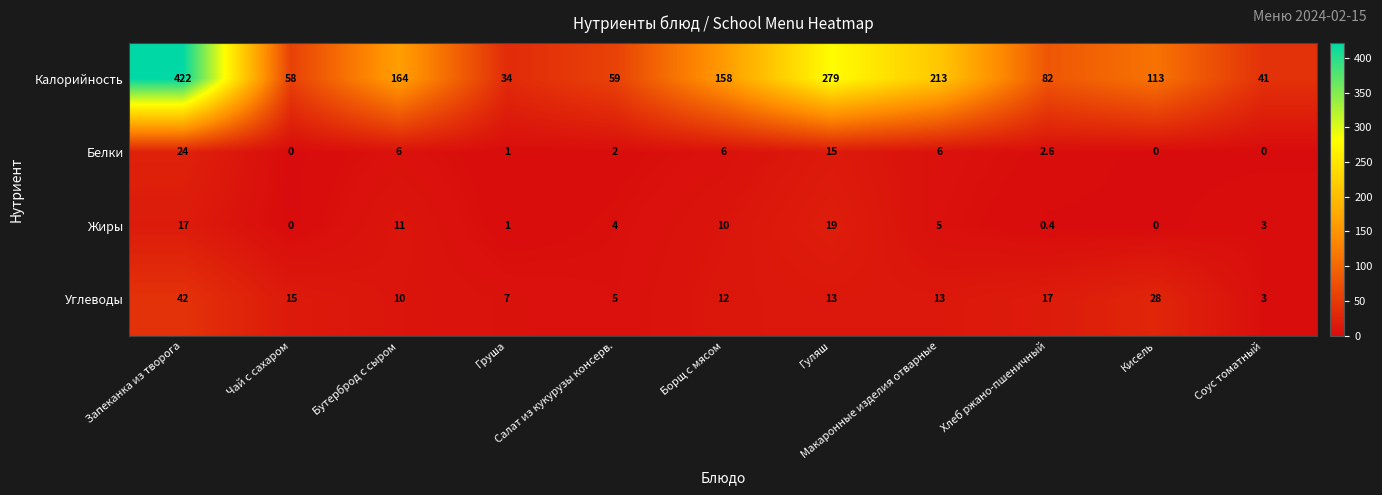

How many distinct data groups are displayed?

4